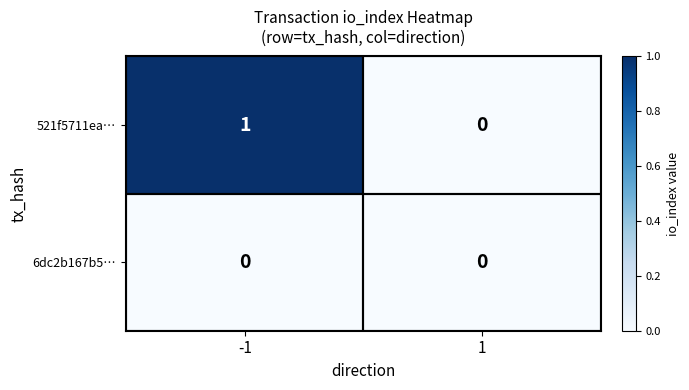

The 521f5711ea… series shows 0 at 1. True or false?

True